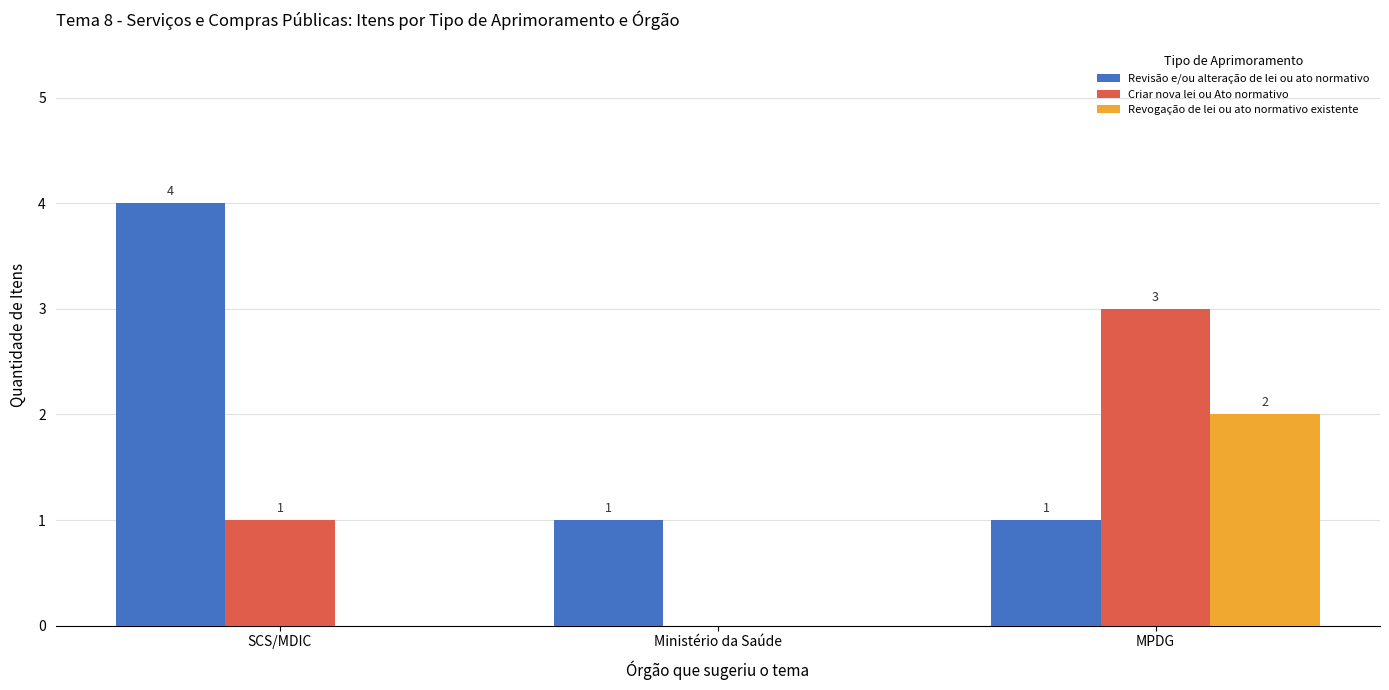

The Criar nova lei ou Ato normativo series shows 1 at SCS/MDIC. True or false?

True